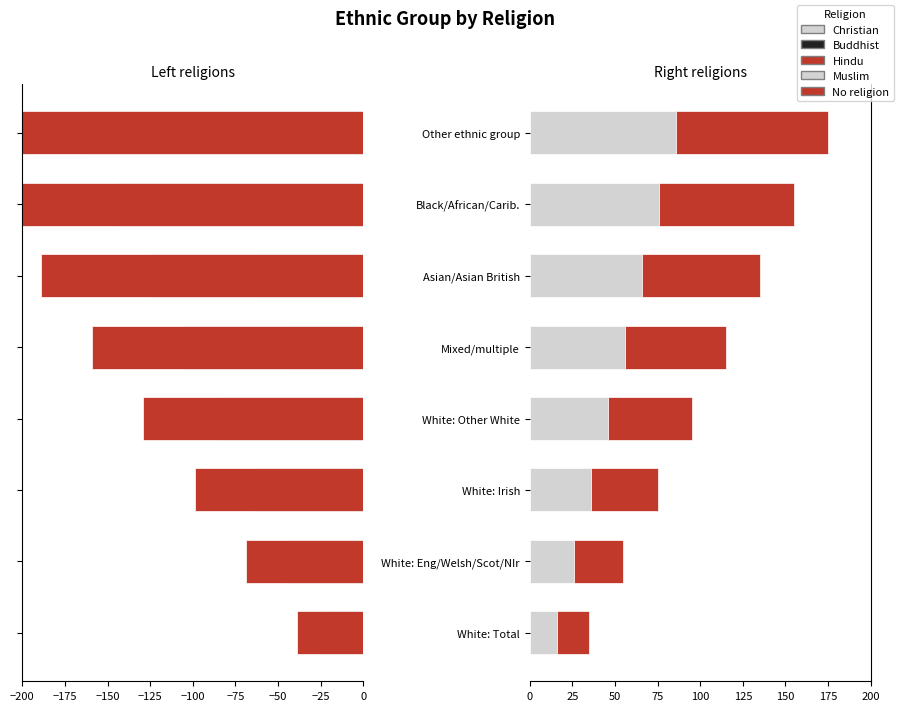

Which series has the largest total across all categories?

No religion